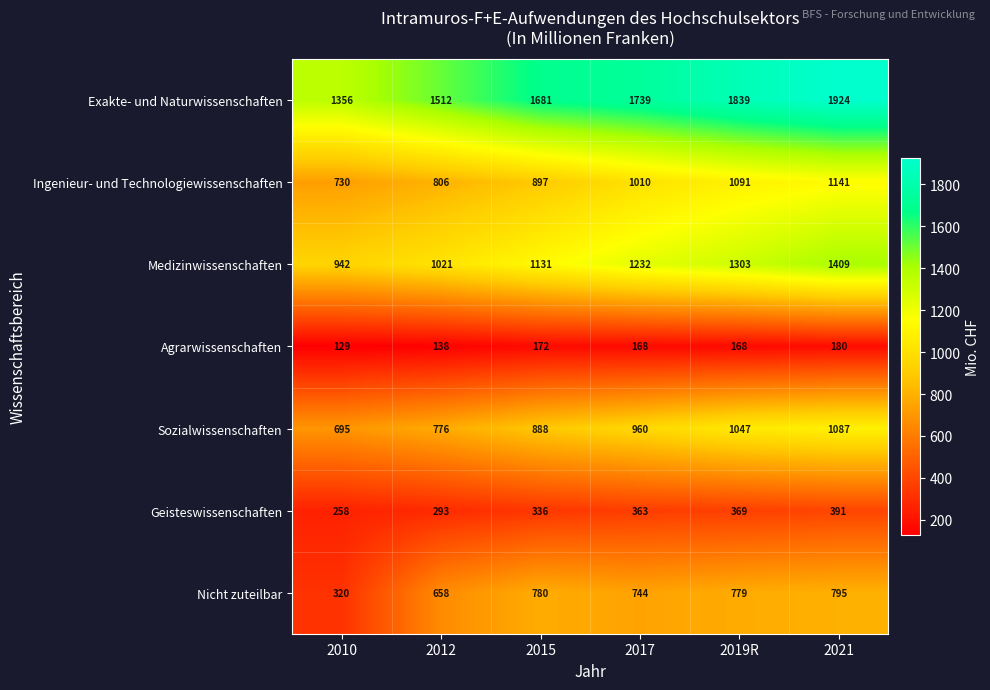

What is the greatest value displayed?

1924